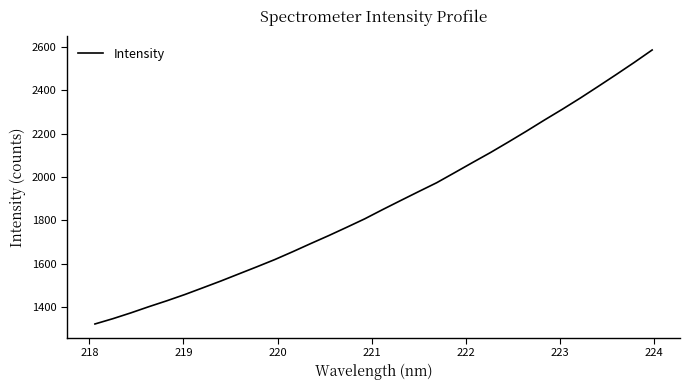

What is the difference between the maximum and minimum values?

1261.6